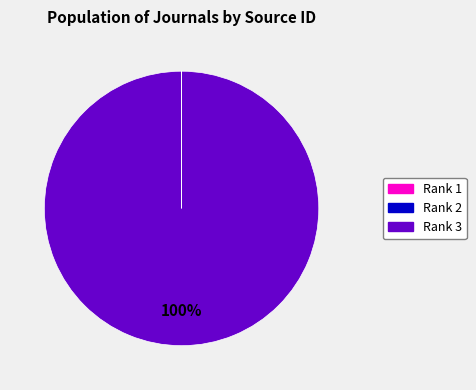

To the nearest percent, what is the average slice percentage?

33%